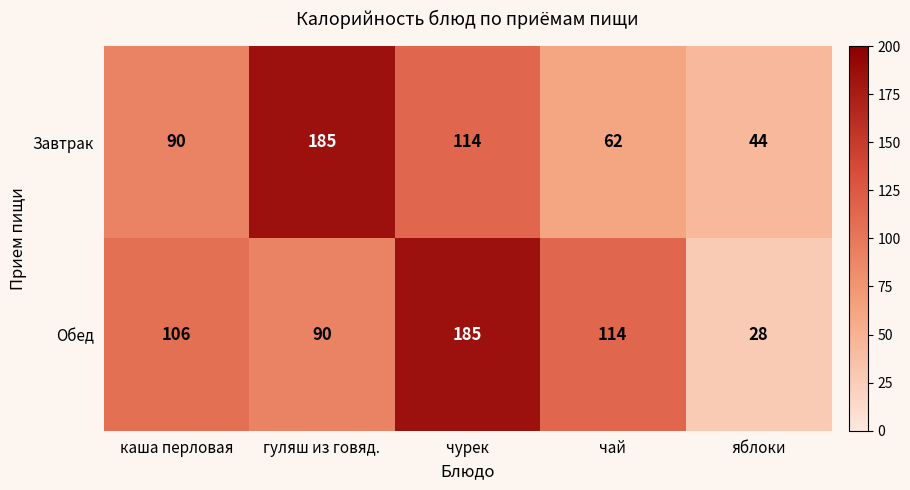

What is the greatest value displayed?

185